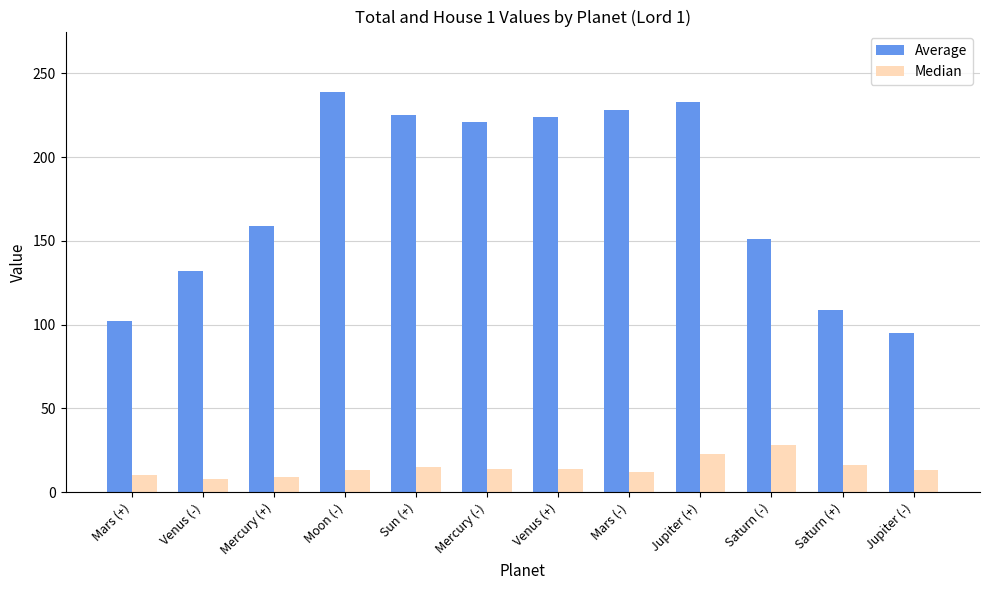

What is the label of the 8th bar from the right?

Sun (+)